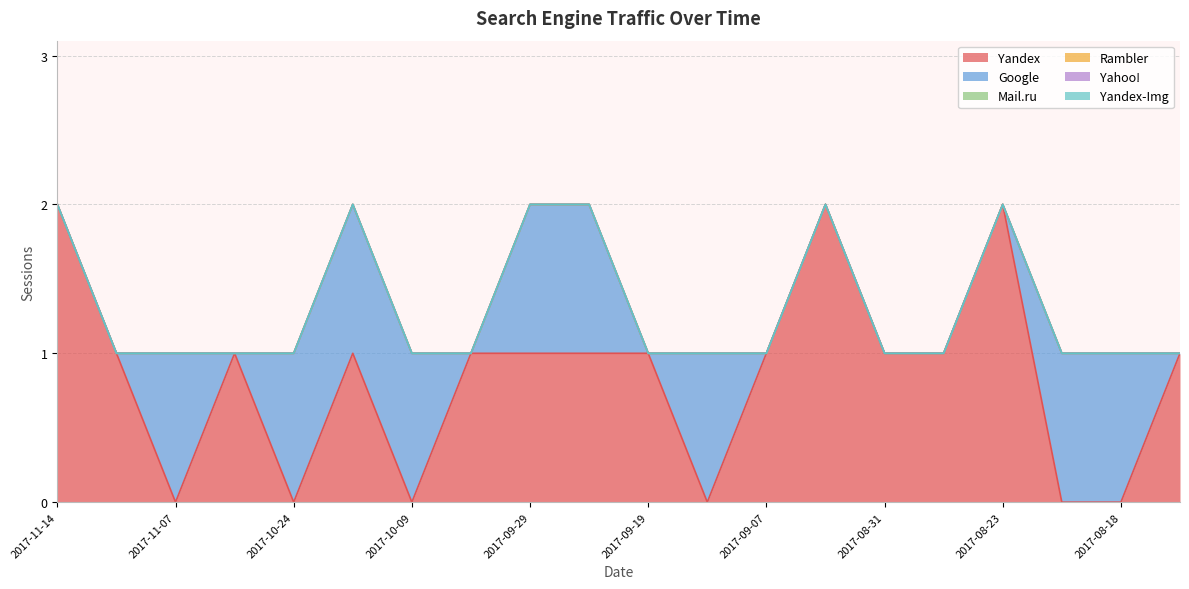

Reading left to right, transcribe all the data shown in this chart.

Yandex: 2	1	0	1	0	1	0	1	1	1	1	0	1	2	1	1	2	0	0	1
Google: 0	0	1	0	1	1	1	0	1	1	0	1	0	0	0	0	0	1	1	0
Mail.ru: 0	0	0	0	0	0	0	0	0	0	0	0	0	0	0	0	0	0	0	0
Rambler: 0	0	0	0	0	0	0	0	0	0	0	0	0	0	0	0	0	0	0	0
Yahoo!: 0	0	0	0	0	0	0	0	0	0	0	0	0	0	0	0	0	0	0	0
Yandex-Img: 0	0	0	0	0	0	0	0	0	0	0	0	0	0	0	0	0	0	0	0